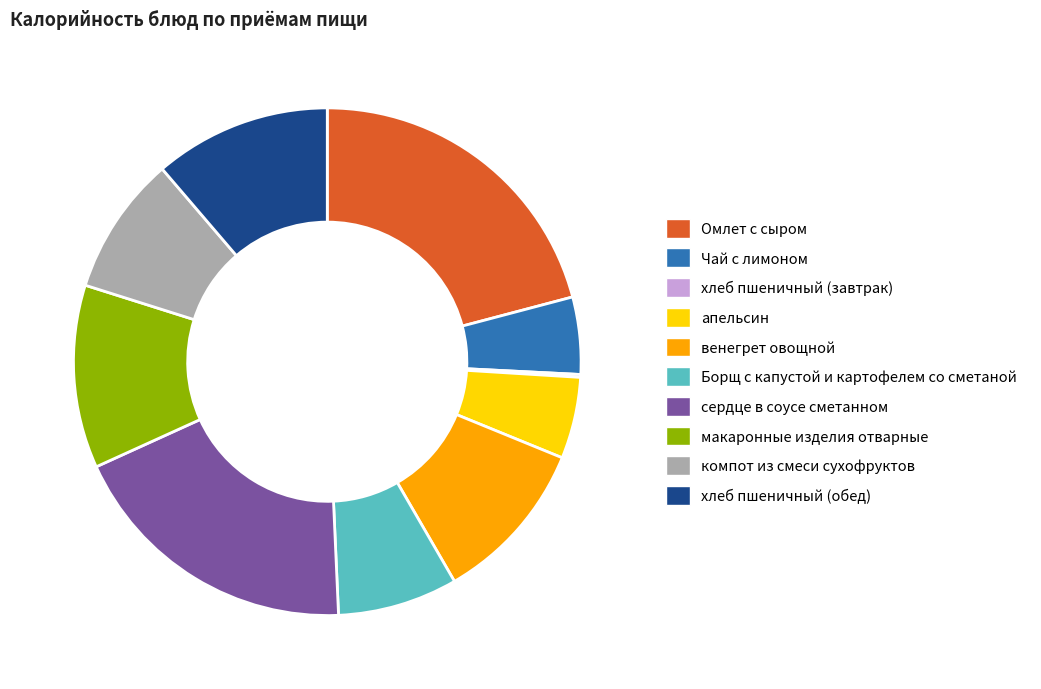

What is the largest slice in the pie chart?

Омлет с сыром